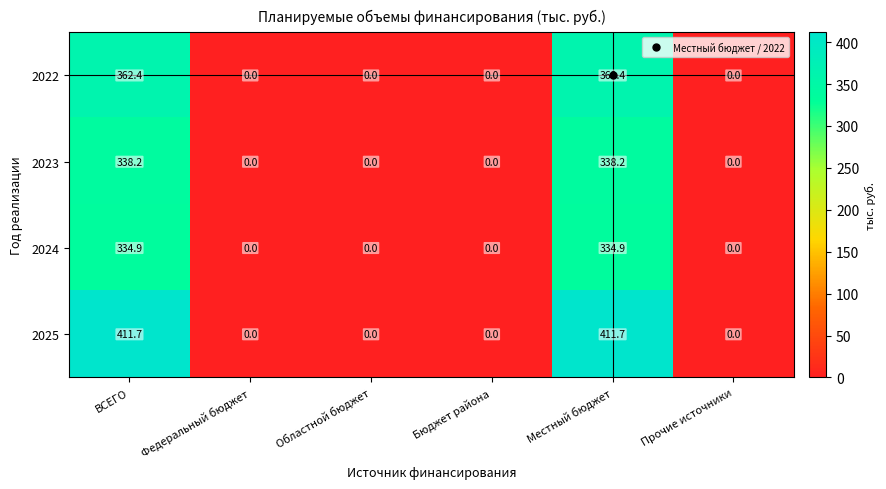

What is the maximum value shown in the chart?

411.7